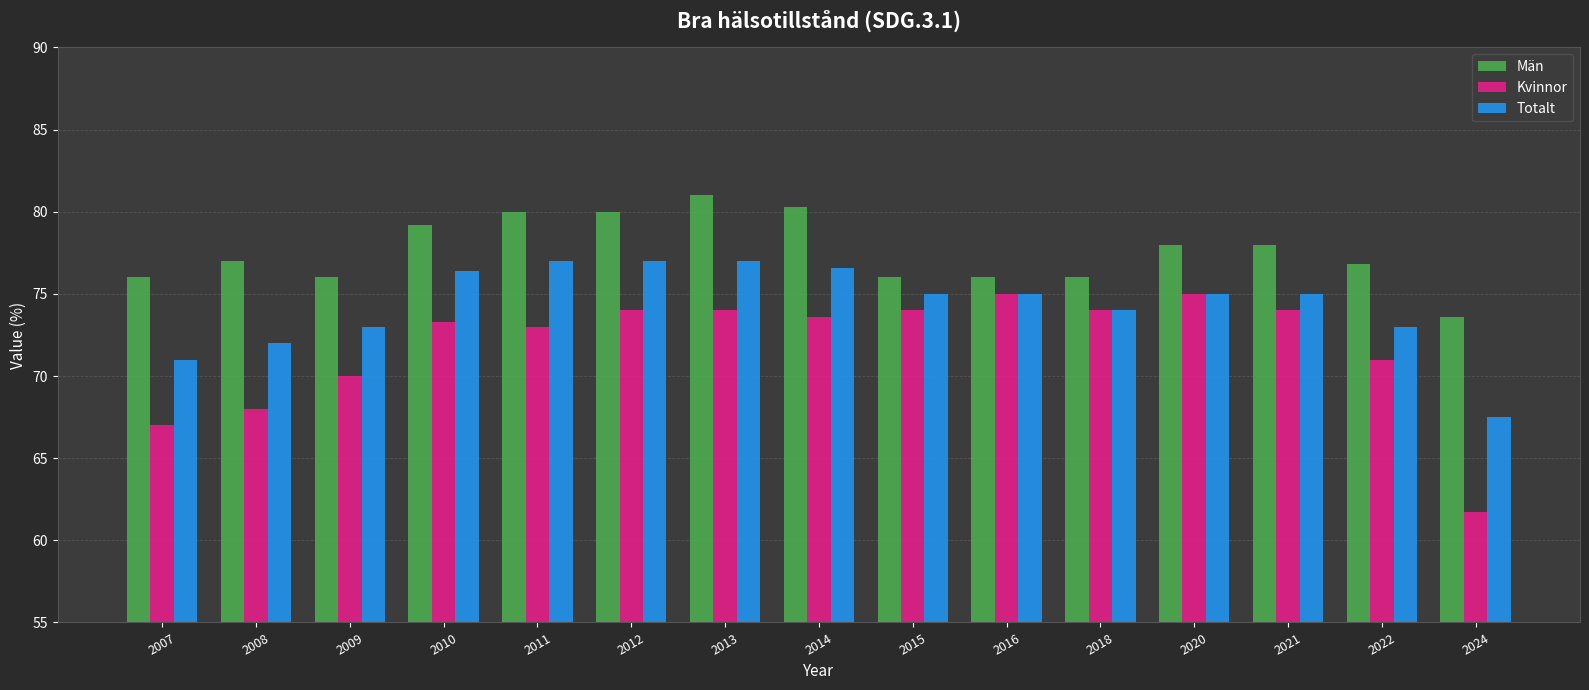

Is it true that Män equals 47.0 at 2016?

False